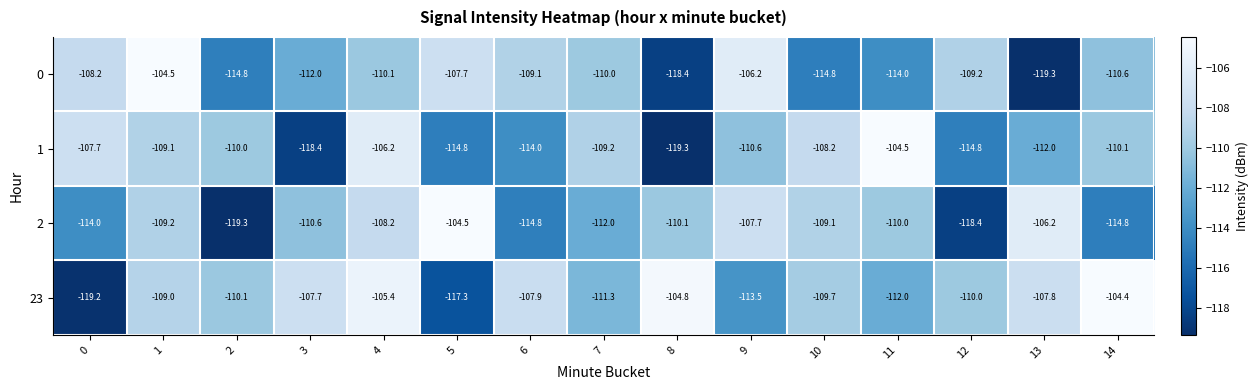

Which series has the largest total across all categories?

23